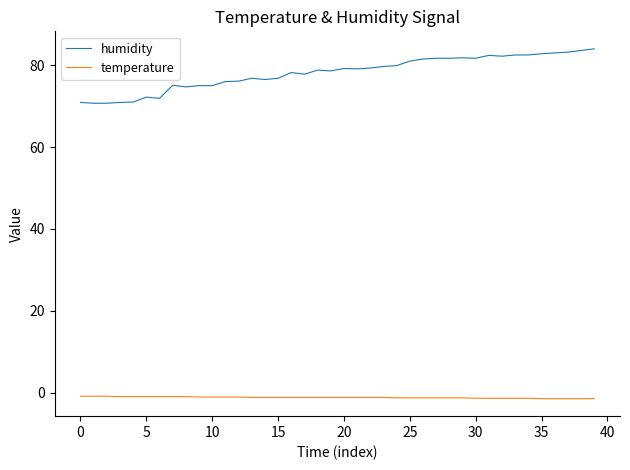

Which series has the largest total across all categories?

humidity